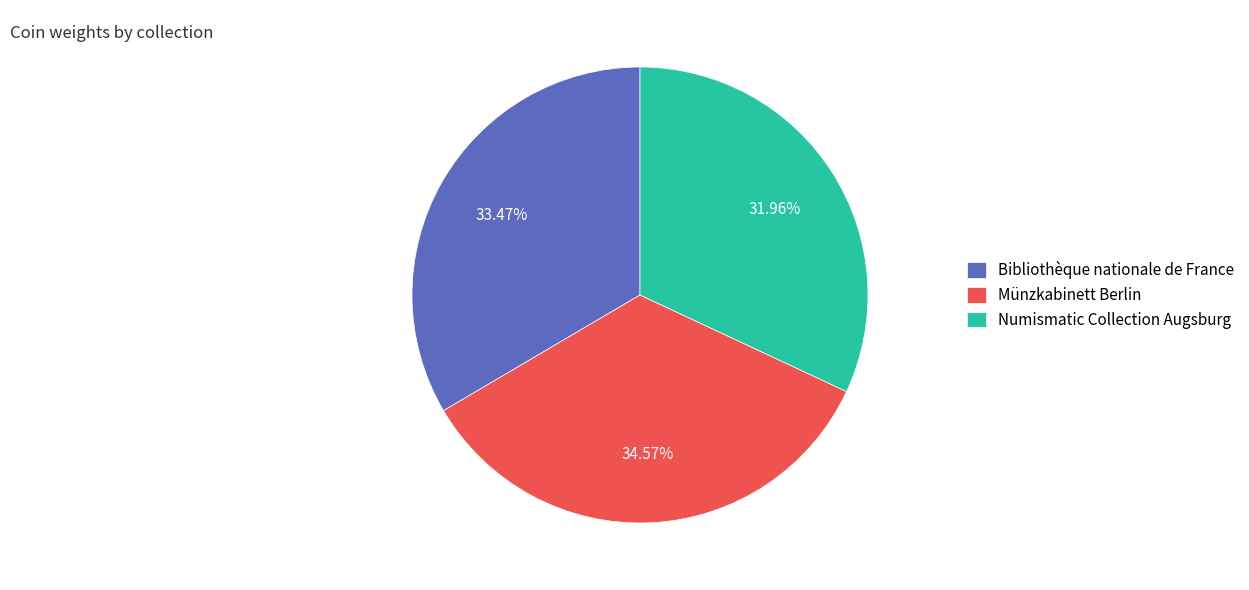

Which category has the smallest portion of the pie?

Numismatic Collection Augsburg